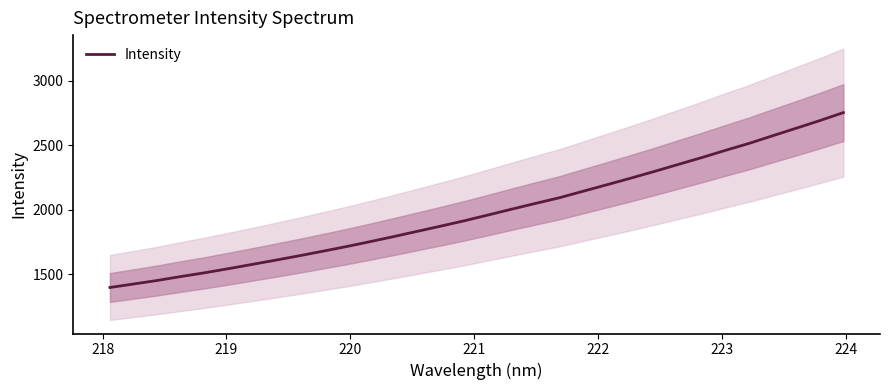

What is the highest value of the Intensity series?

2754.2